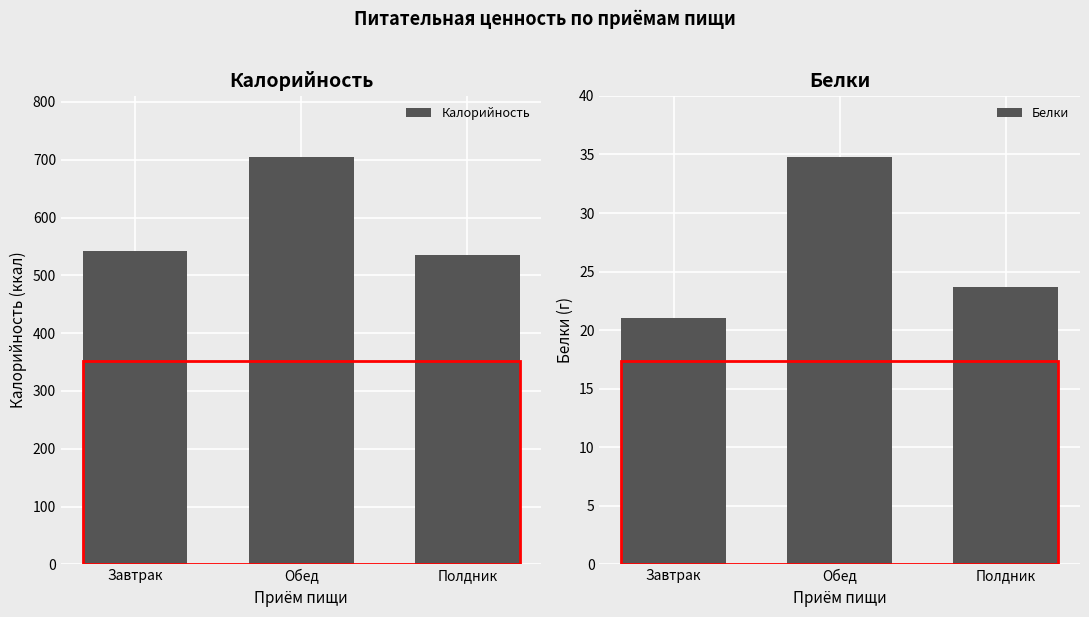

What are all the series names shown in the legend?

Калорийность, Белки